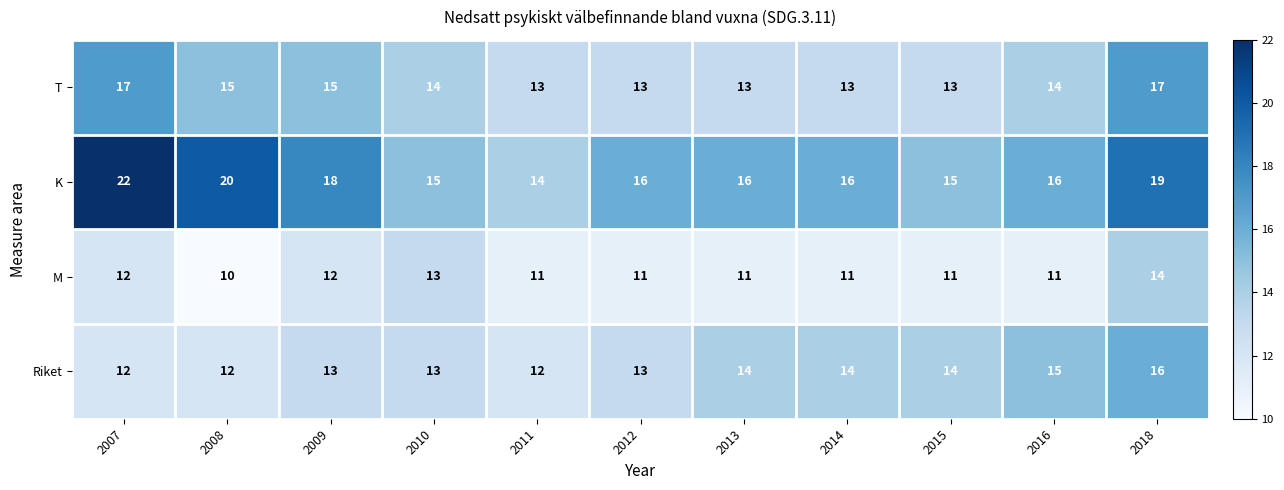

Is it true that Riket equals 4 at 2009?

False